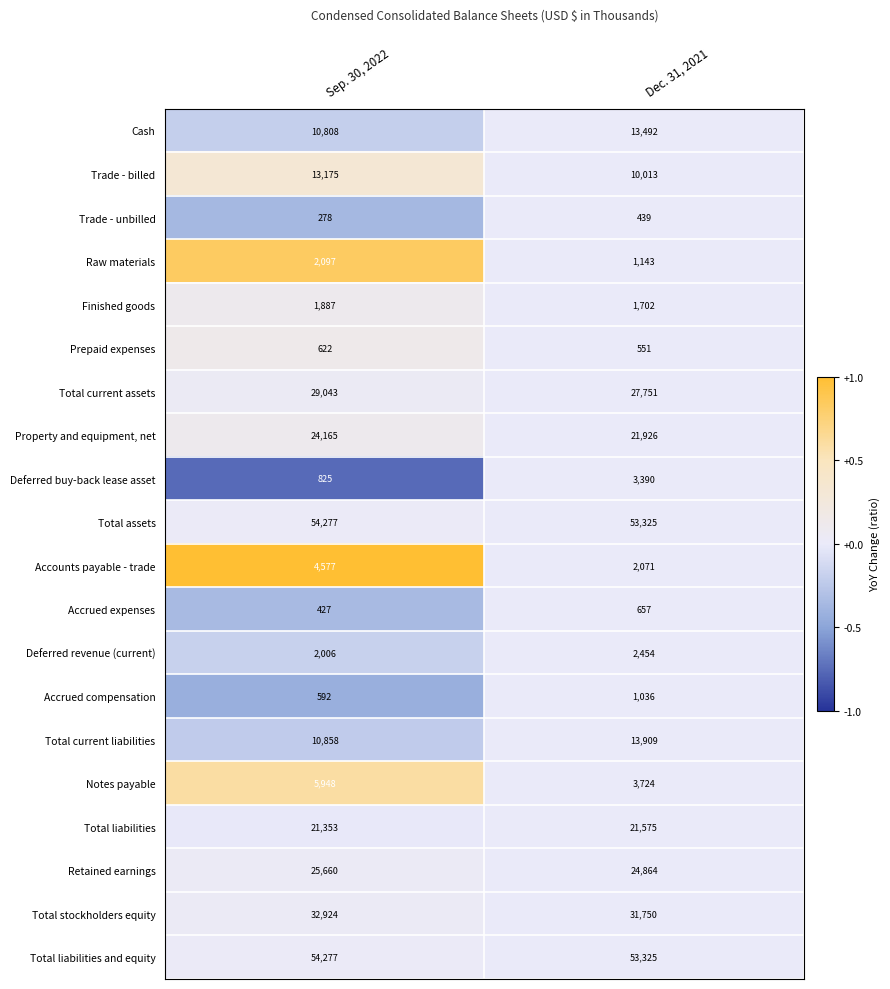

What is the total value across all series at Sep. 30, 2022?

295799